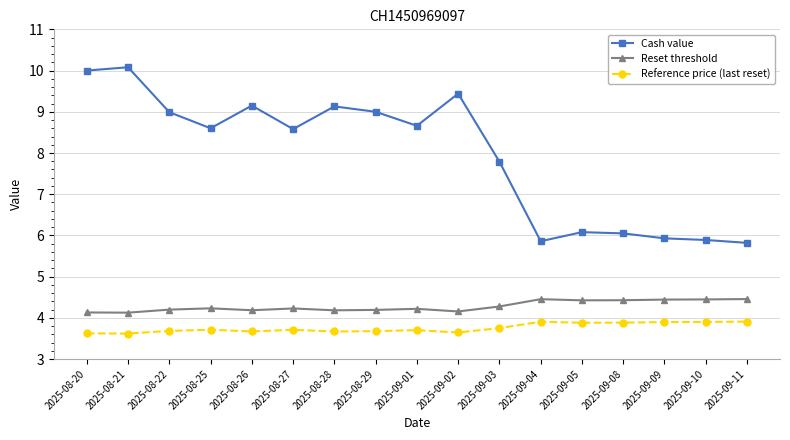

True or false: Reference price (last reset) and Reset threshold intersect in this chart.

False